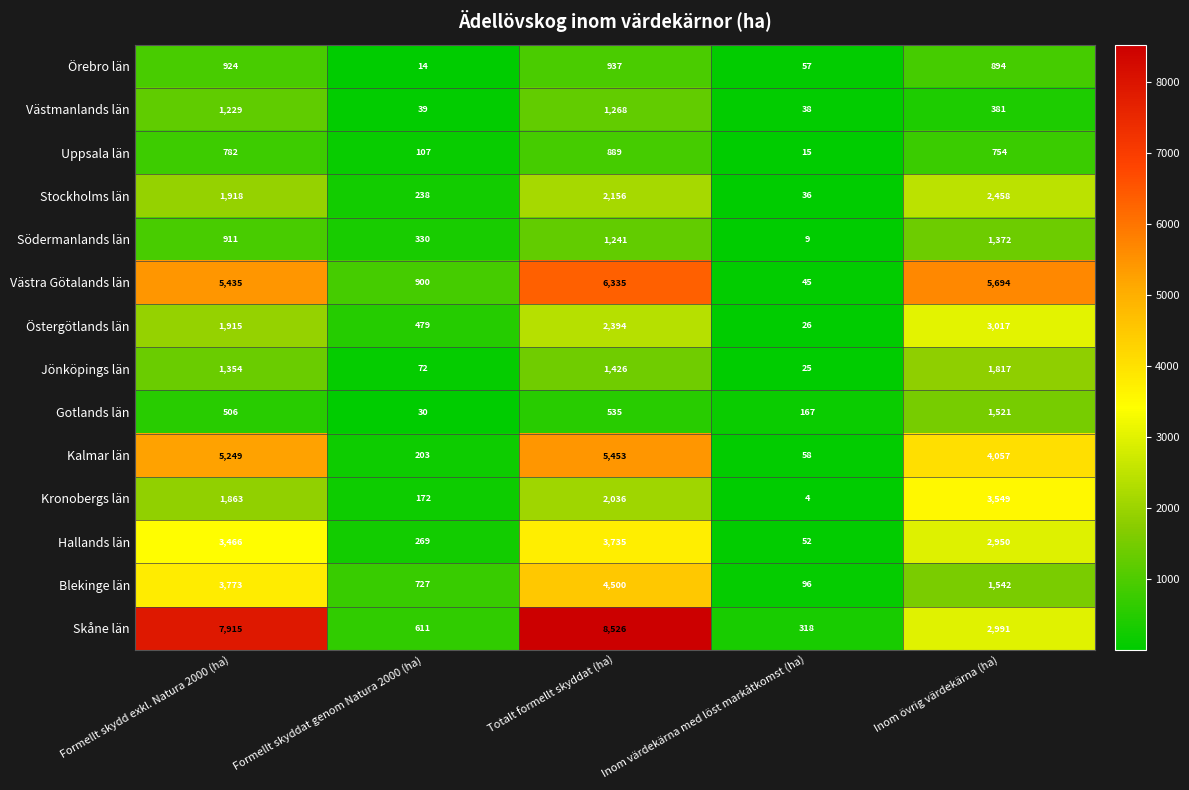

Which series has the largest total across all categories?

Skåne län